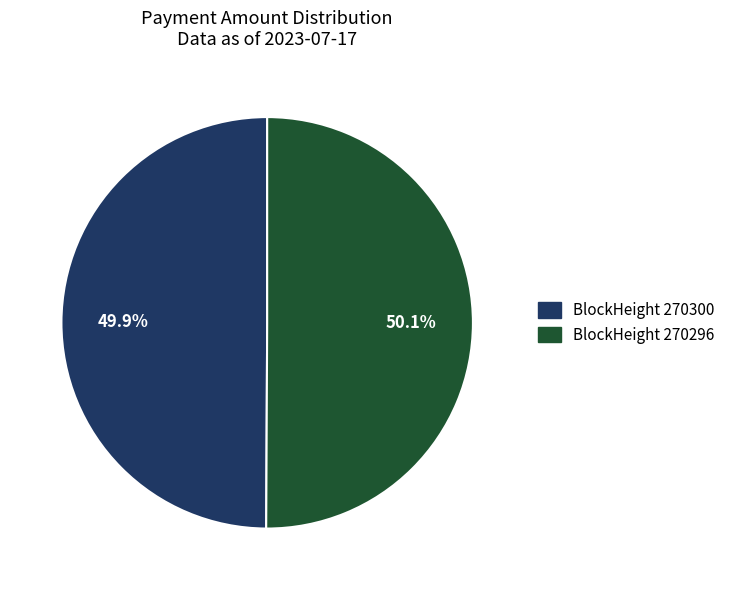

Is there any slice that represents more than half of the pie?

Yes